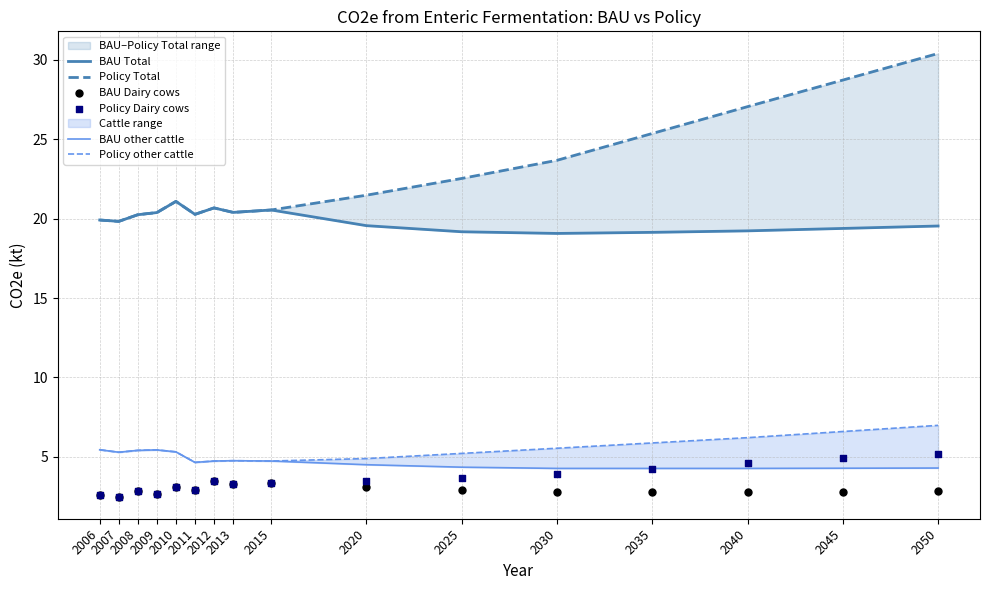

Which series has the largest total across all categories?

Policy Total